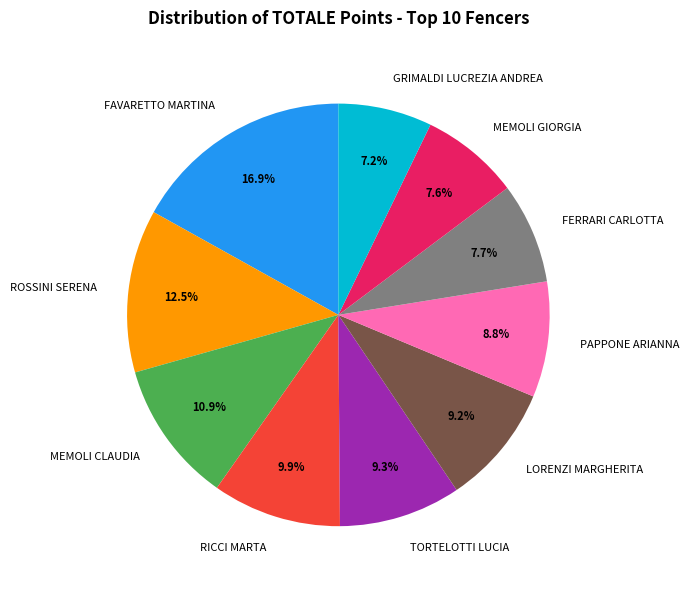

Do ROSSINI SERENA and FAVARETTO MARTINA together represent more than half of the pie?

No